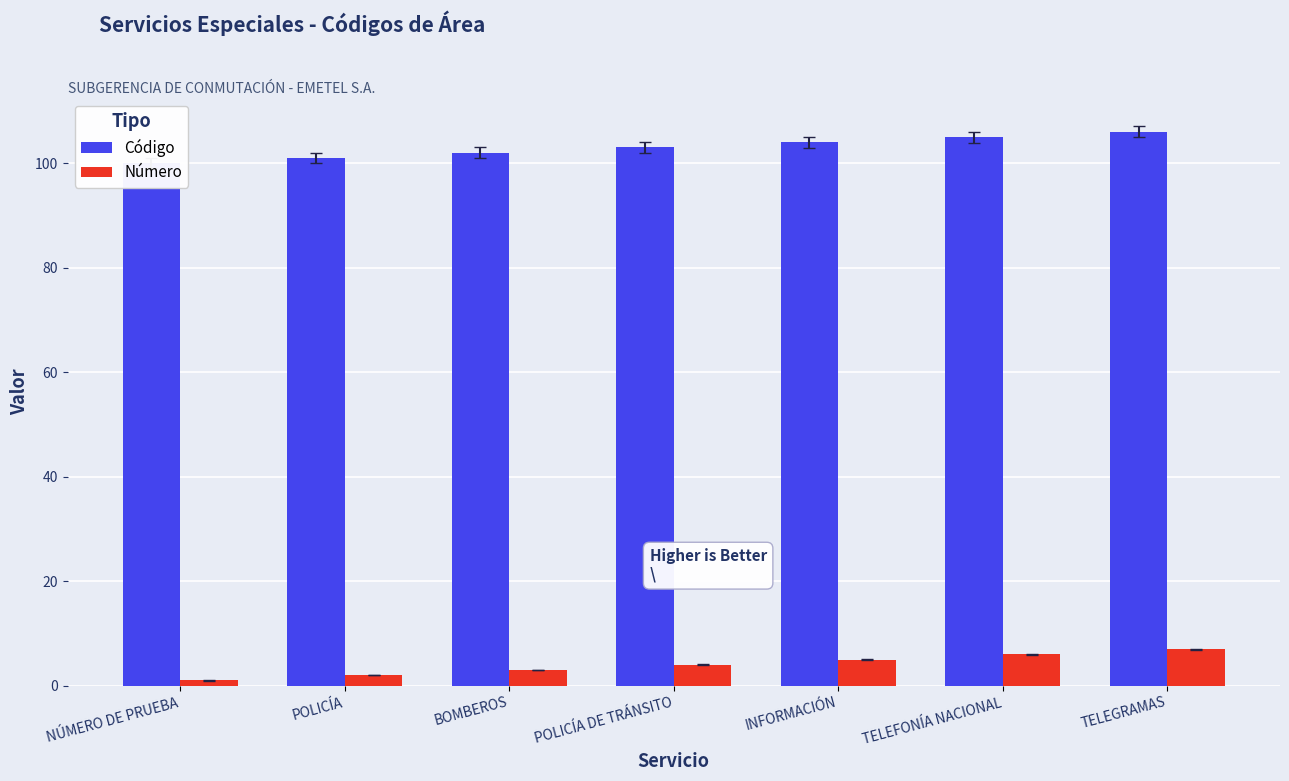

List the series in order of their overall mean, lowest first.

Número, Código